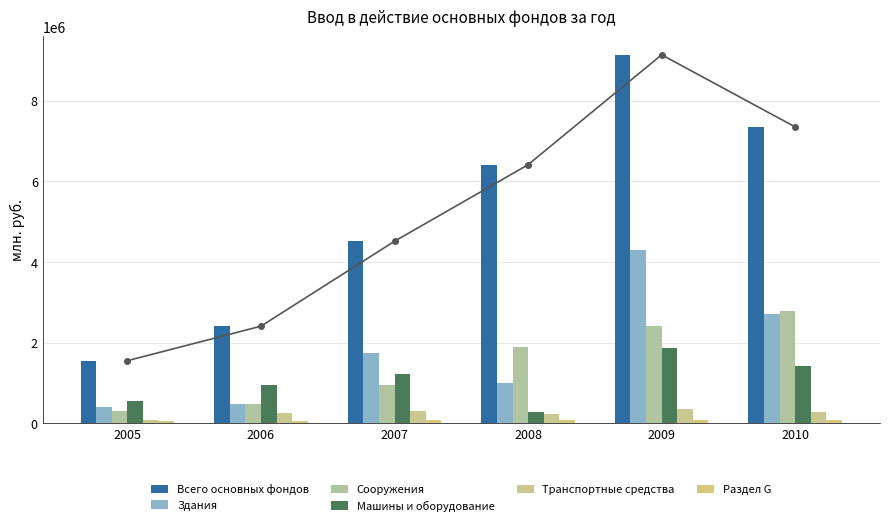

Reading left to right, what are all the values shown in this chart?

Всего основных фондов: 2005=1556511	2006=2412066	2007=4517751	2008=6414258	2009=9139243	2010=7350934
Здания: 2005=405273	2006=490608	2007=1757349	2008=1015071	2009=4298442	2010=2718798
Сооружения: 2005=311077	2006=470692	2007=942103	2008=1894530	2009=2424830	2010=2794846
Машины и оборудование: 2005=561719	2006=942600	2007=1219458	2008=291632	2009=1858591	2010=1433193
Транспортные средства: 2005=78312	2006=268199	2007=306843	2008=230944	2009=358474	2010=282932
Раздел G: 2005=53074	2006=54694	2007=82878	2008=84710	2009=78656	2010=96114